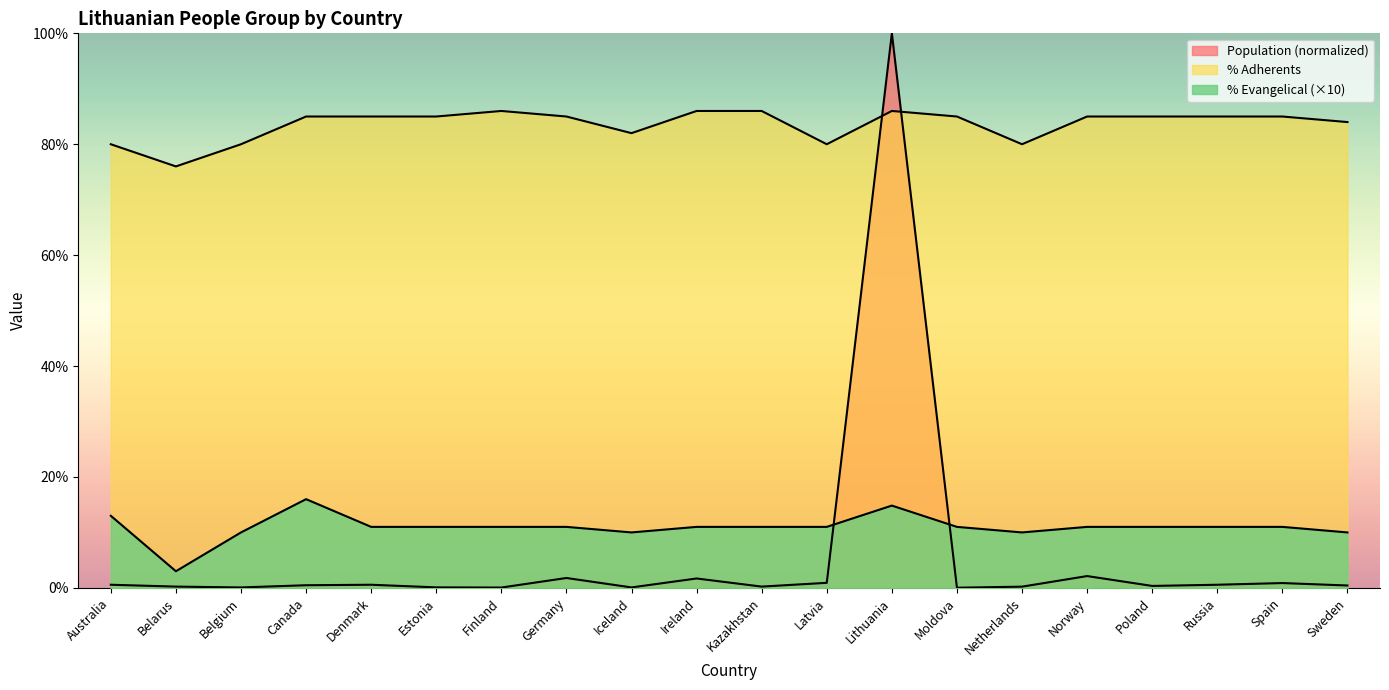

What is the spread (max minus min) of values at Latvia?

79.1